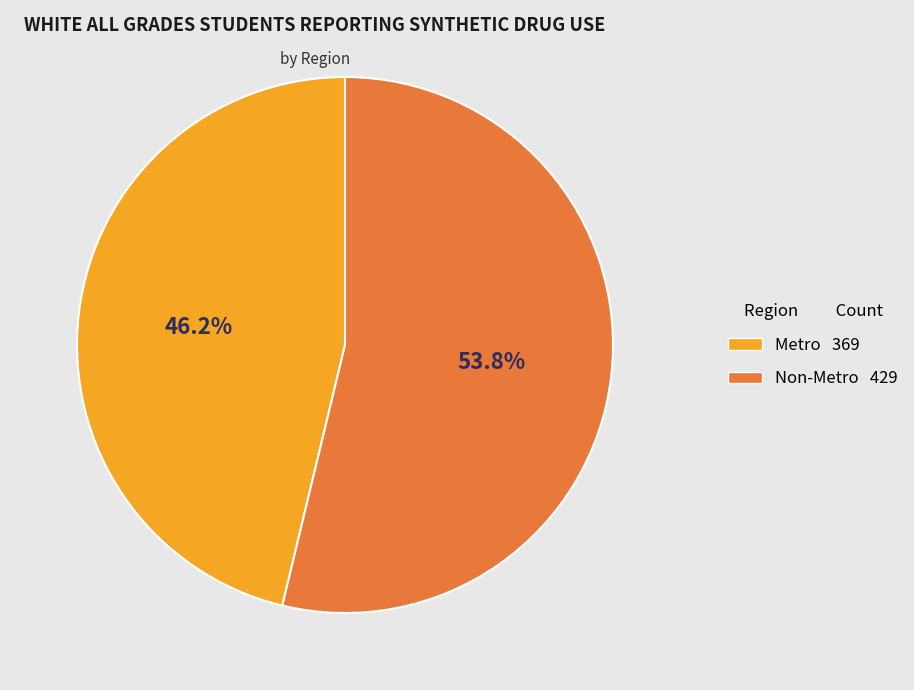

To the nearest percent, what percentage of the pie is Non-Metro?

54%